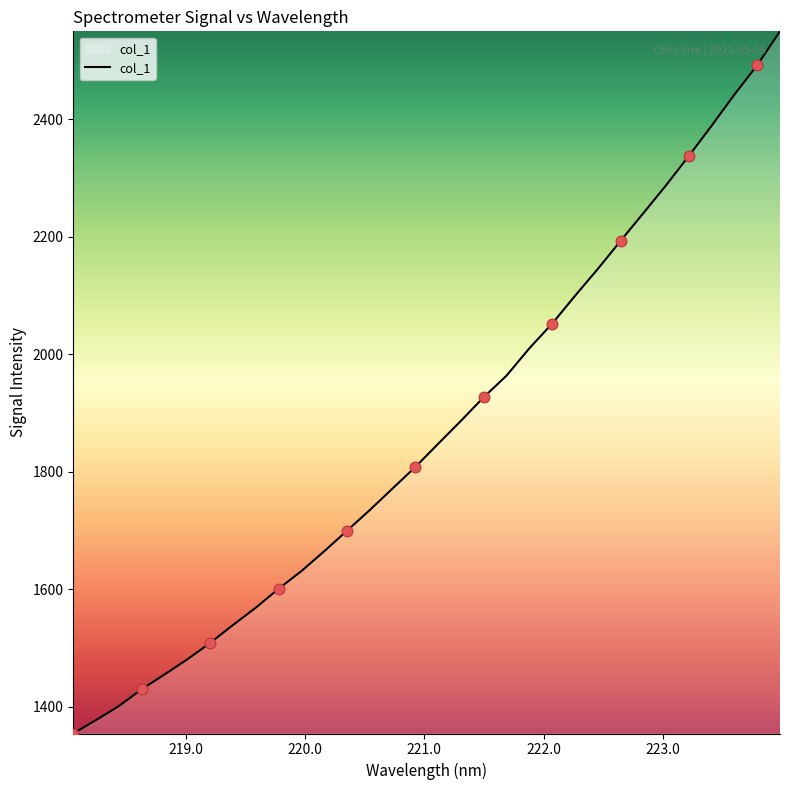

What is the difference between the maximum and minimum values?

1195.3